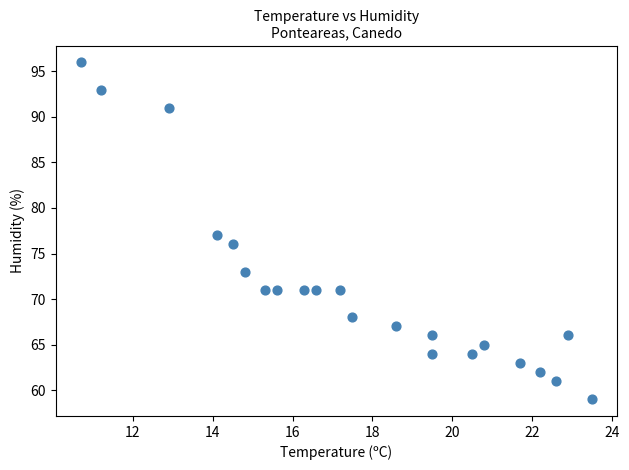

What is the range of Y values (max minus min)?

37